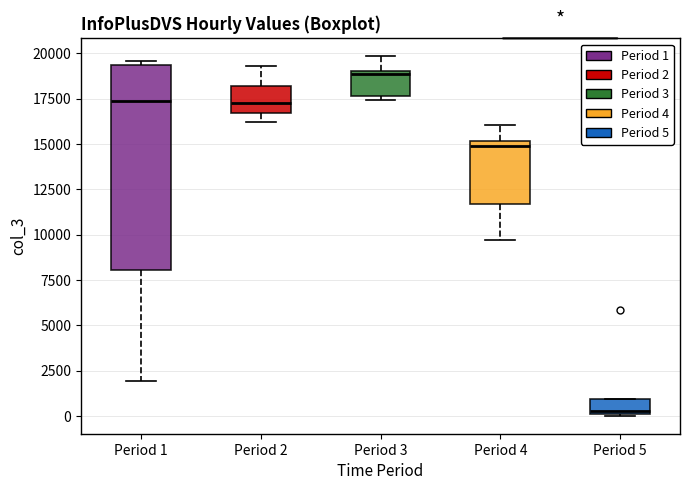

Comparing the boxes themselves (not the whiskers), which one is the tallest?

Period 1